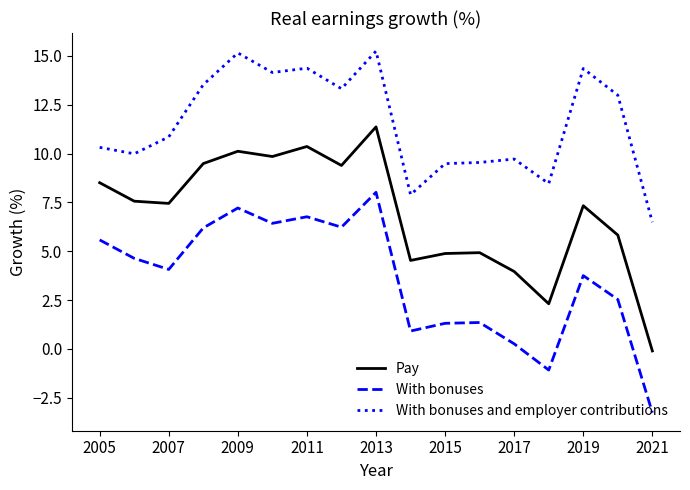

What is the smallest value displayed?

-3.3